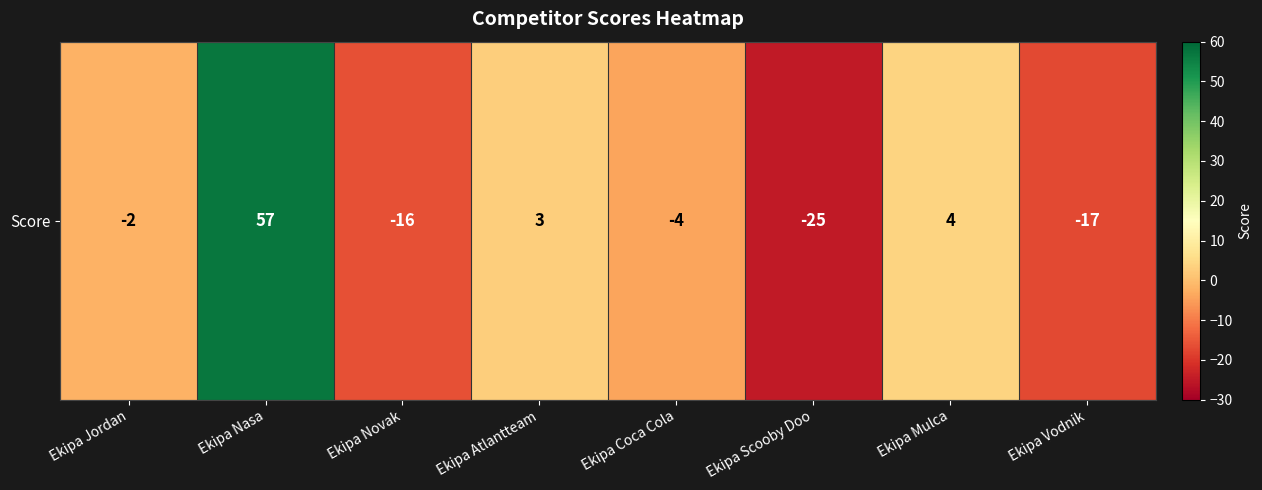

What is the change in value from Ekipa Nasa to Ekipa Mulca?

-53